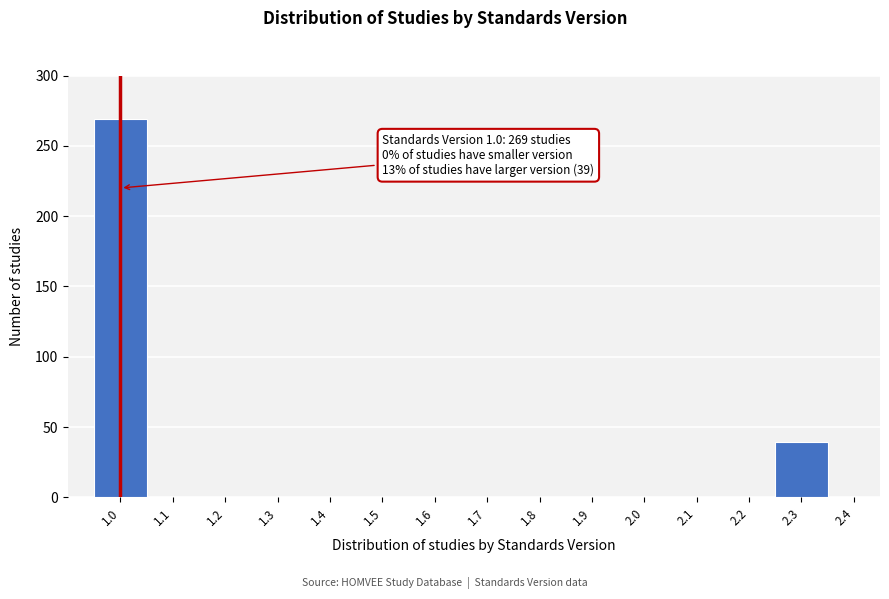

Over which range of the x-axis is the bar tallest?

0.95 to 1.05